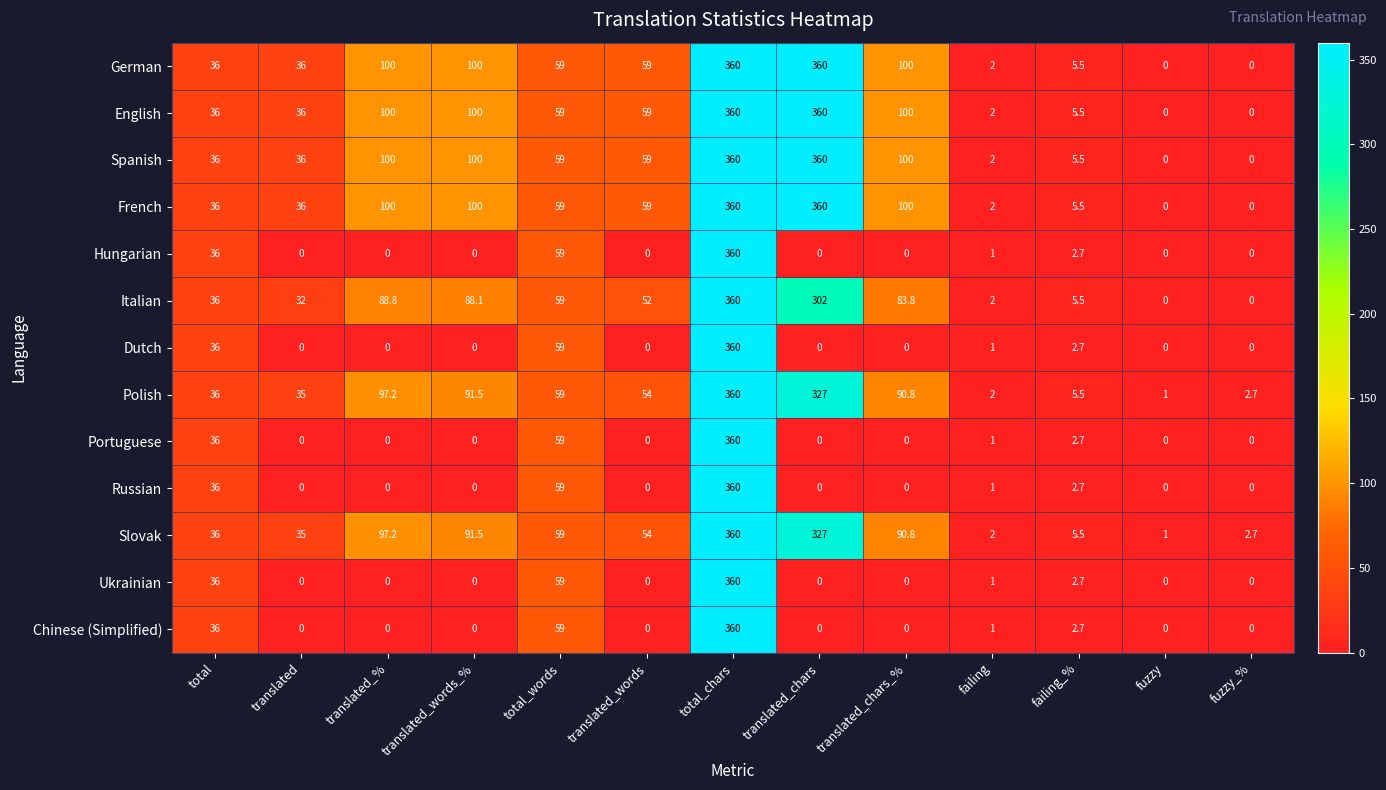

What is the difference between the highest and lowest values at translated_words?

59.0